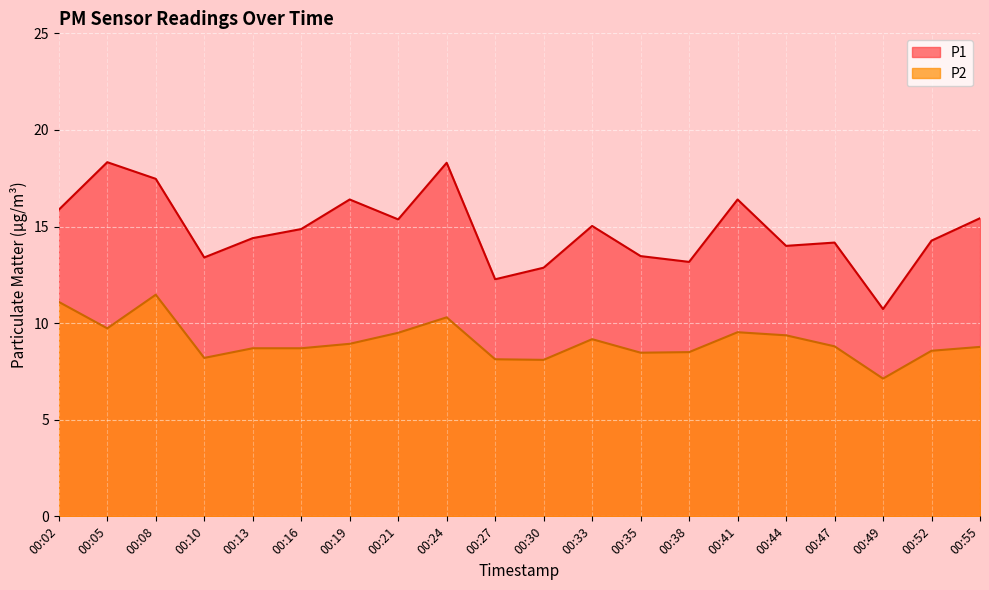

What is the total value across all series at 00:08?

28.9